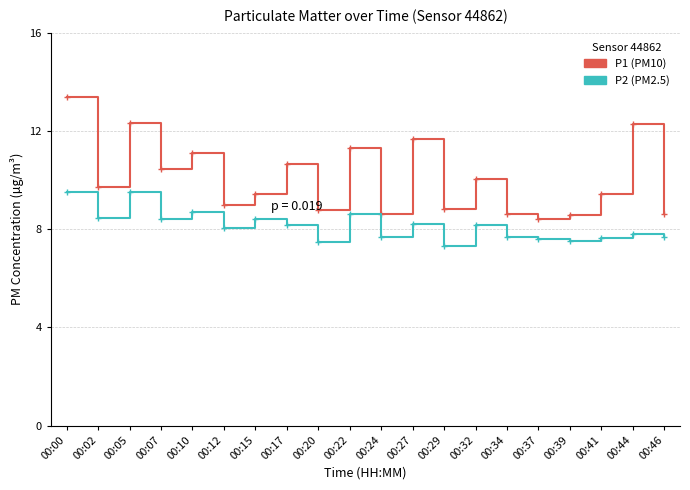

Reading left to right, list all the values displayed in this chart.

P1: 00:00=13.4	00:02=9.7	00:05=12.3	00:07=10.4	00:10=11.1	00:12=9.0	00:15=9.4	00:17=10.7	00:20=8.8	00:22=11.3	00:24=8.6	00:27=11.7	00:29=8.8	00:32=10.0	00:34=8.6	00:37=8.4	00:39=8.6	00:41=9.4	00:44=12.3	00:46=8.6
P2: 00:00=9.5	00:02=8.5	00:05=9.5	00:07=8.4	00:10=8.7	00:12=8.0	00:15=8.4	00:17=8.2	00:20=7.5	00:22=8.6	00:24=7.7	00:27=8.2	00:29=7.3	00:32=8.2	00:34=7.7	00:37=7.6	00:39=7.5	00:41=7.6	00:44=7.8	00:46=7.7